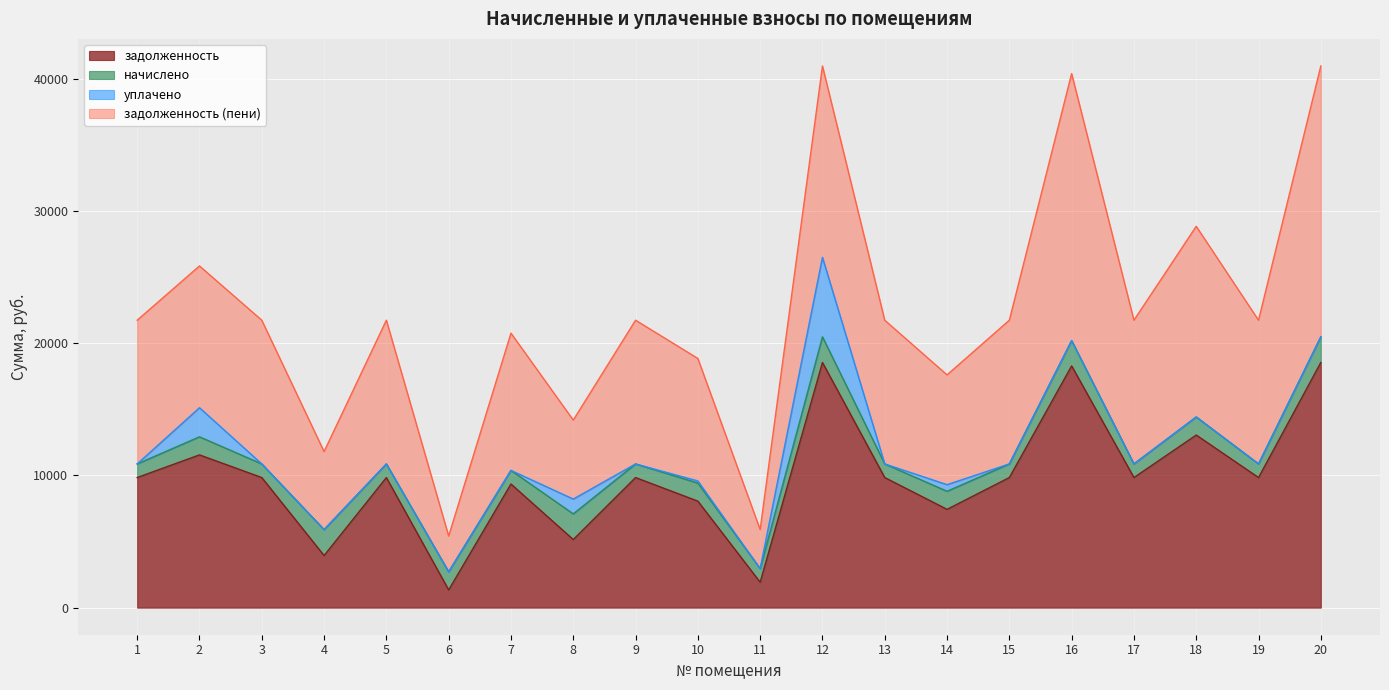

Read the задолженность value at 9.

9842.6